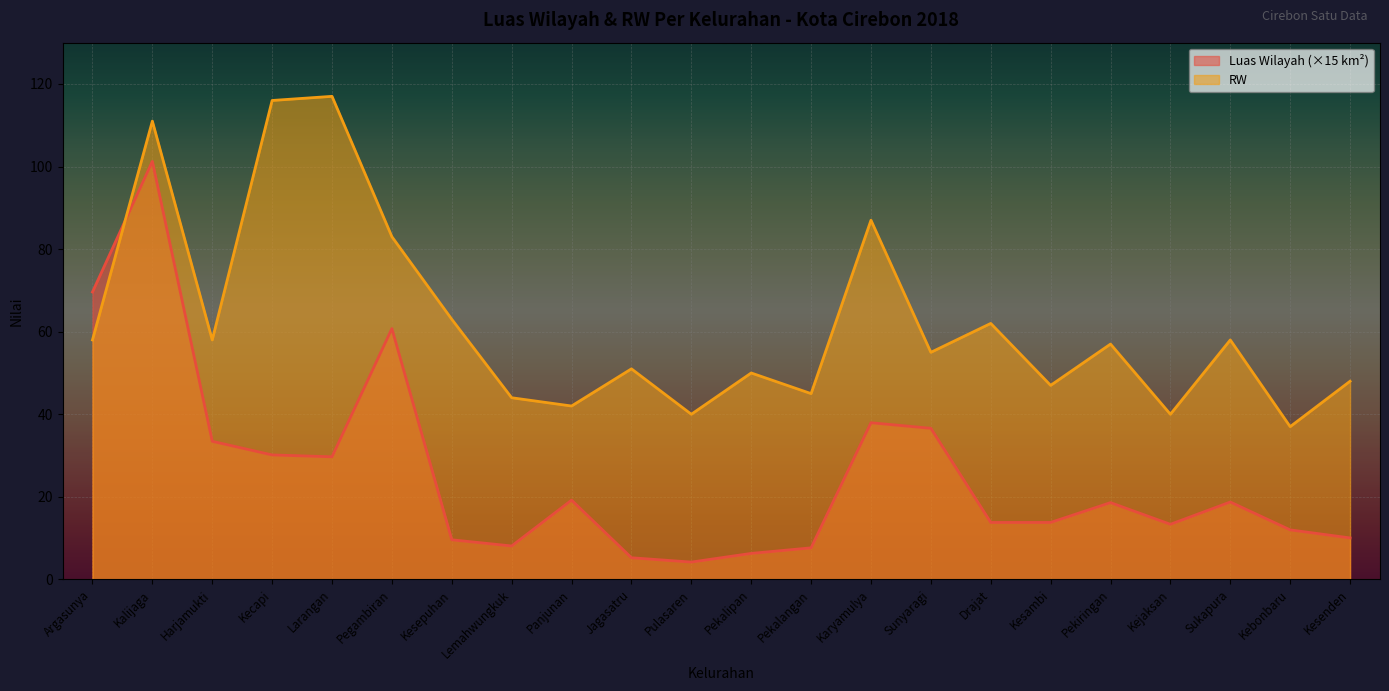

What is the greatest value displayed?

117.0